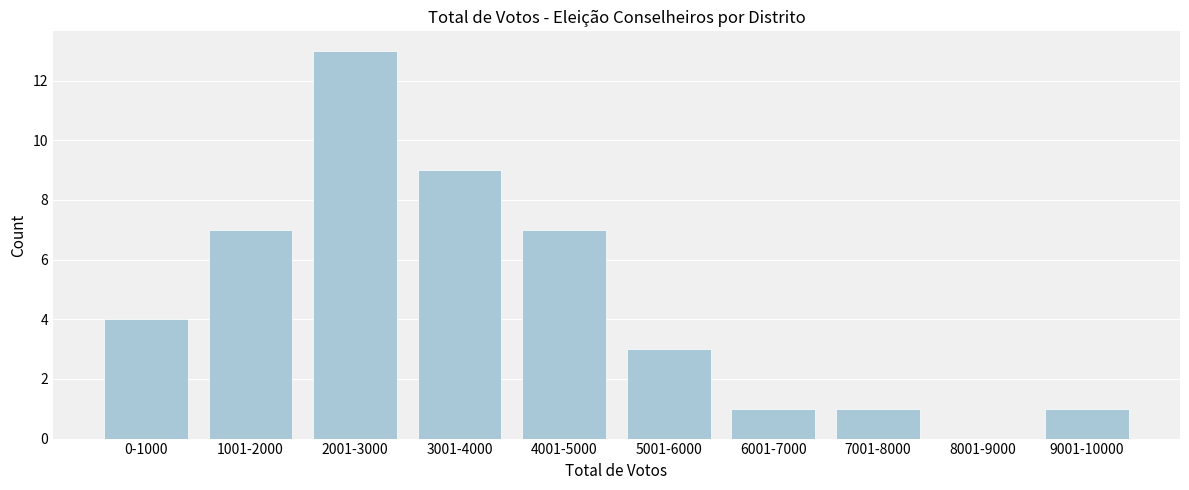

Reading right to left, transcribe all the data shown in this chart.

9001-10000=1	8001-9000=0	7001-8000=1	6001-7000=1	5001-6000=3	4001-5000=7	3001-4000=9	2001-3000=13	1001-2000=7	0-1000=4